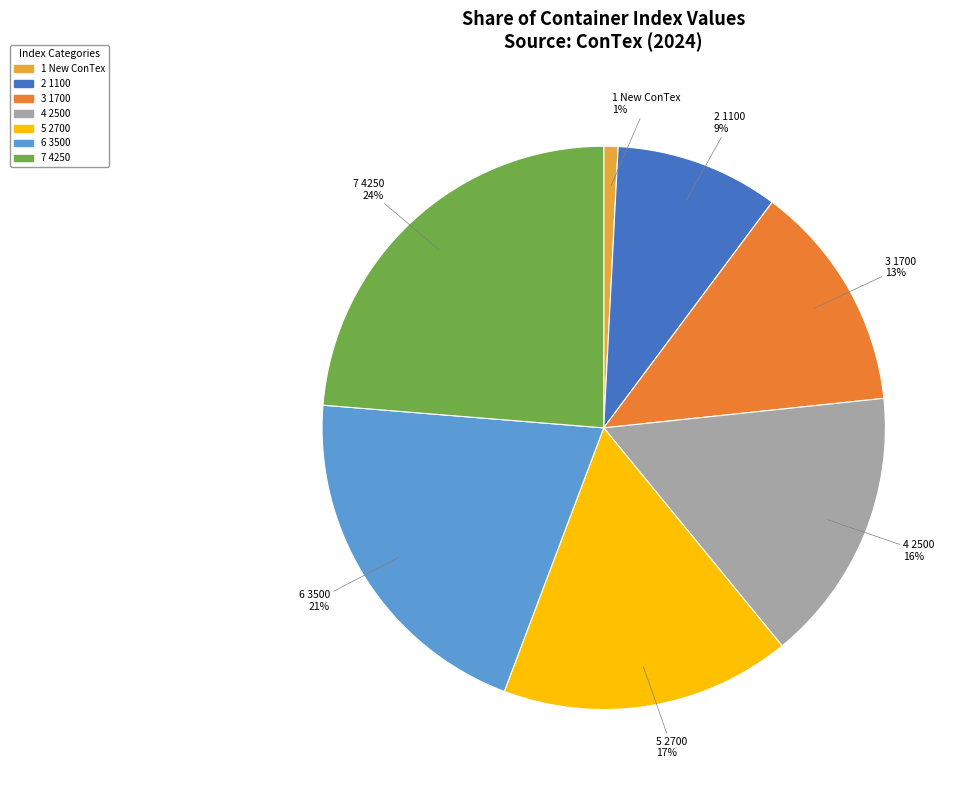

To the nearest percent, what is the difference between the largest and smallest slice percentages?

23%